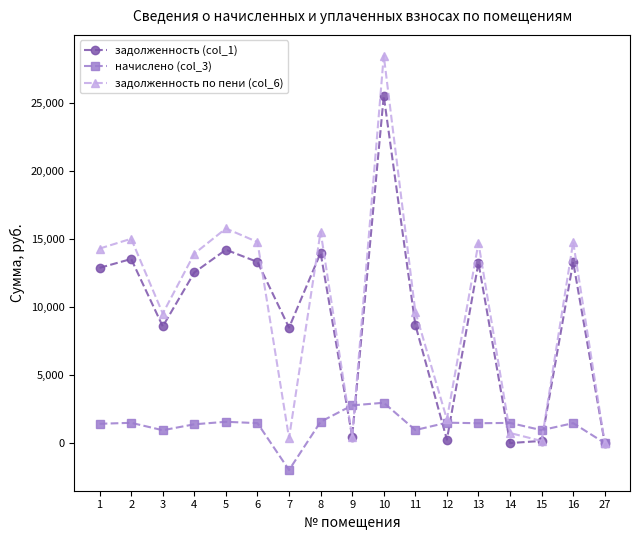

What is the sum of the задолженность по пени (col_6) values at 1 and 10?

42725.7